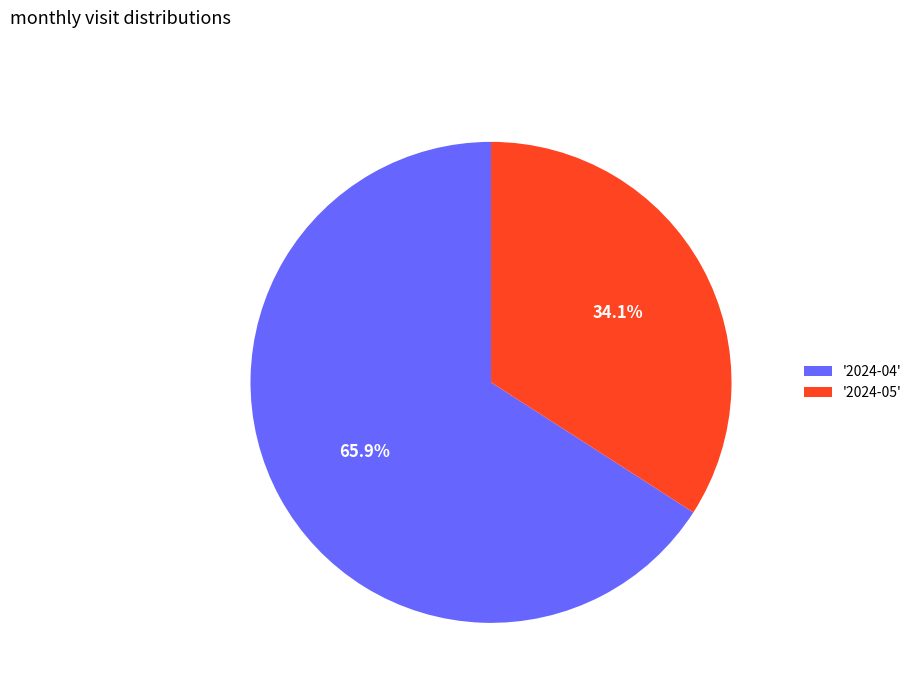

What is the smallest slice in the pie chart?

'2024-05'